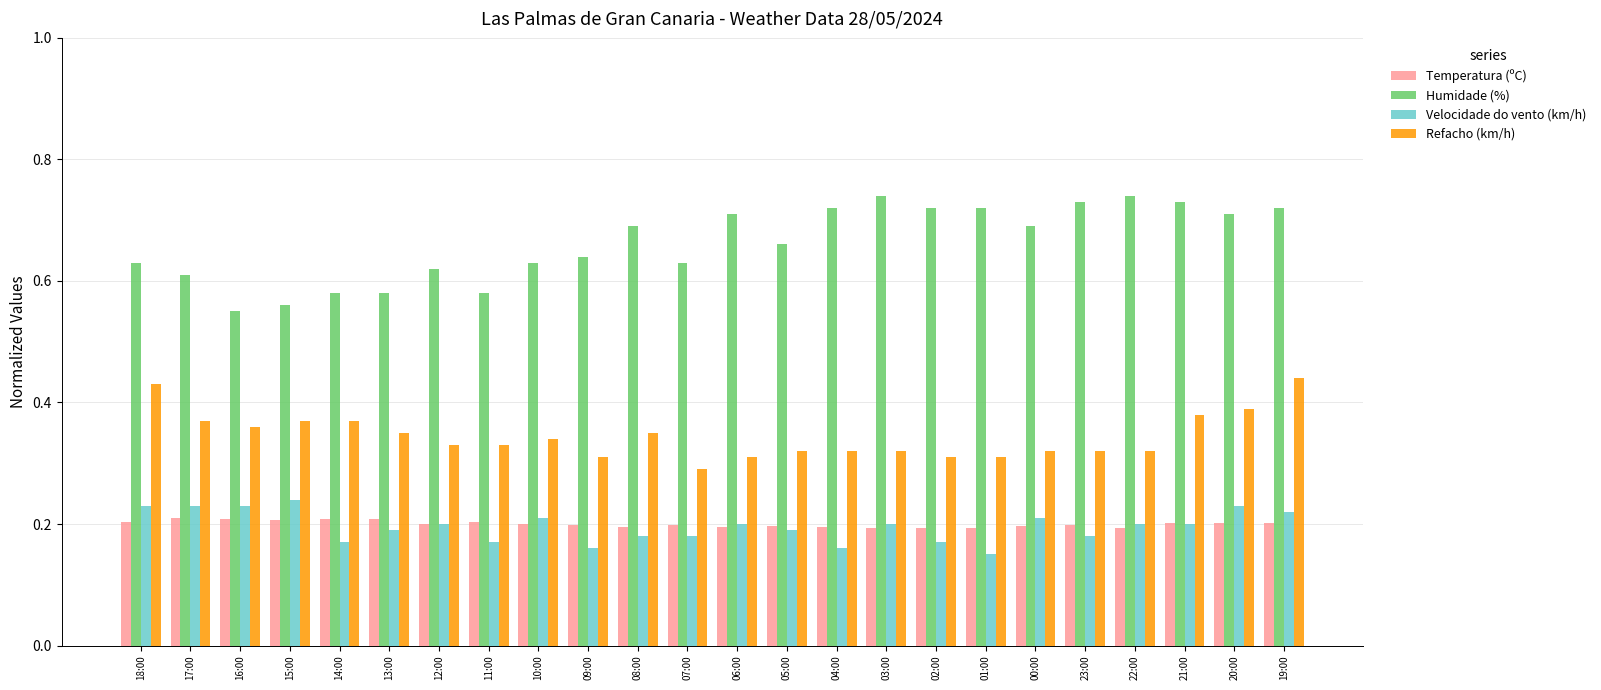

What is the sum of all Velocidade do vento (km/h) values?

4.7